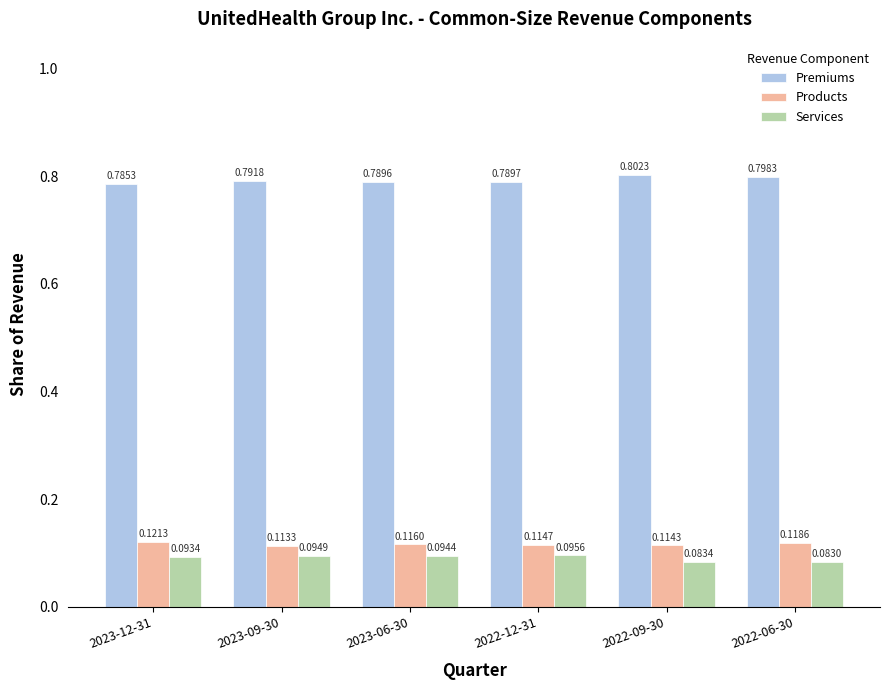

Which series changed the most between 2023-06-30 and 2022-12-31?

Products